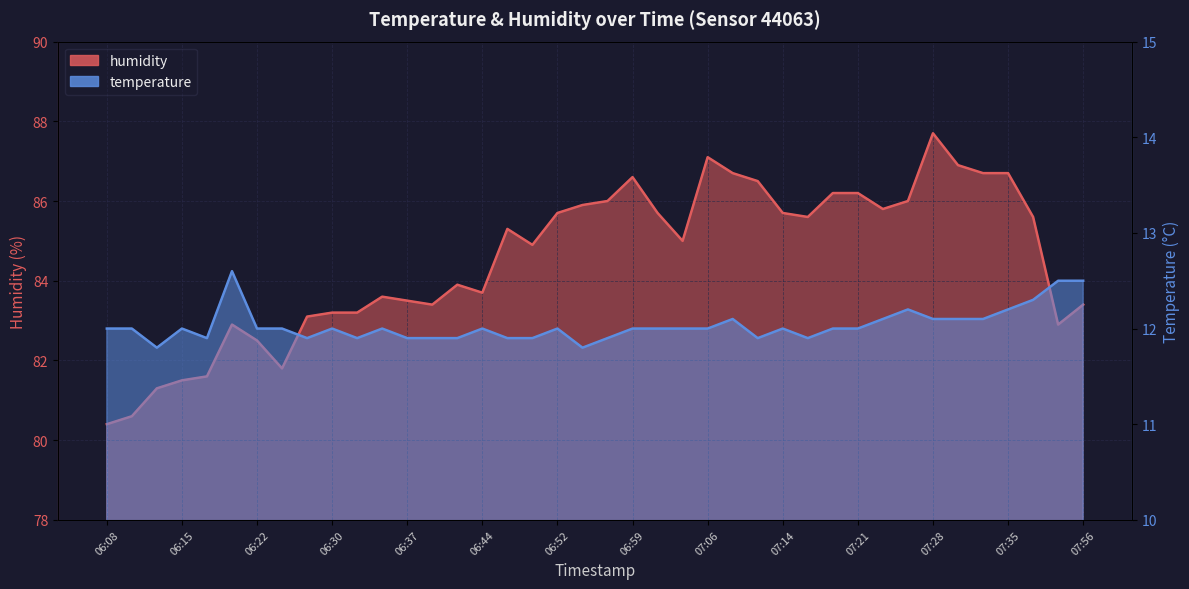

What is the sum of all temperature values?

481.3